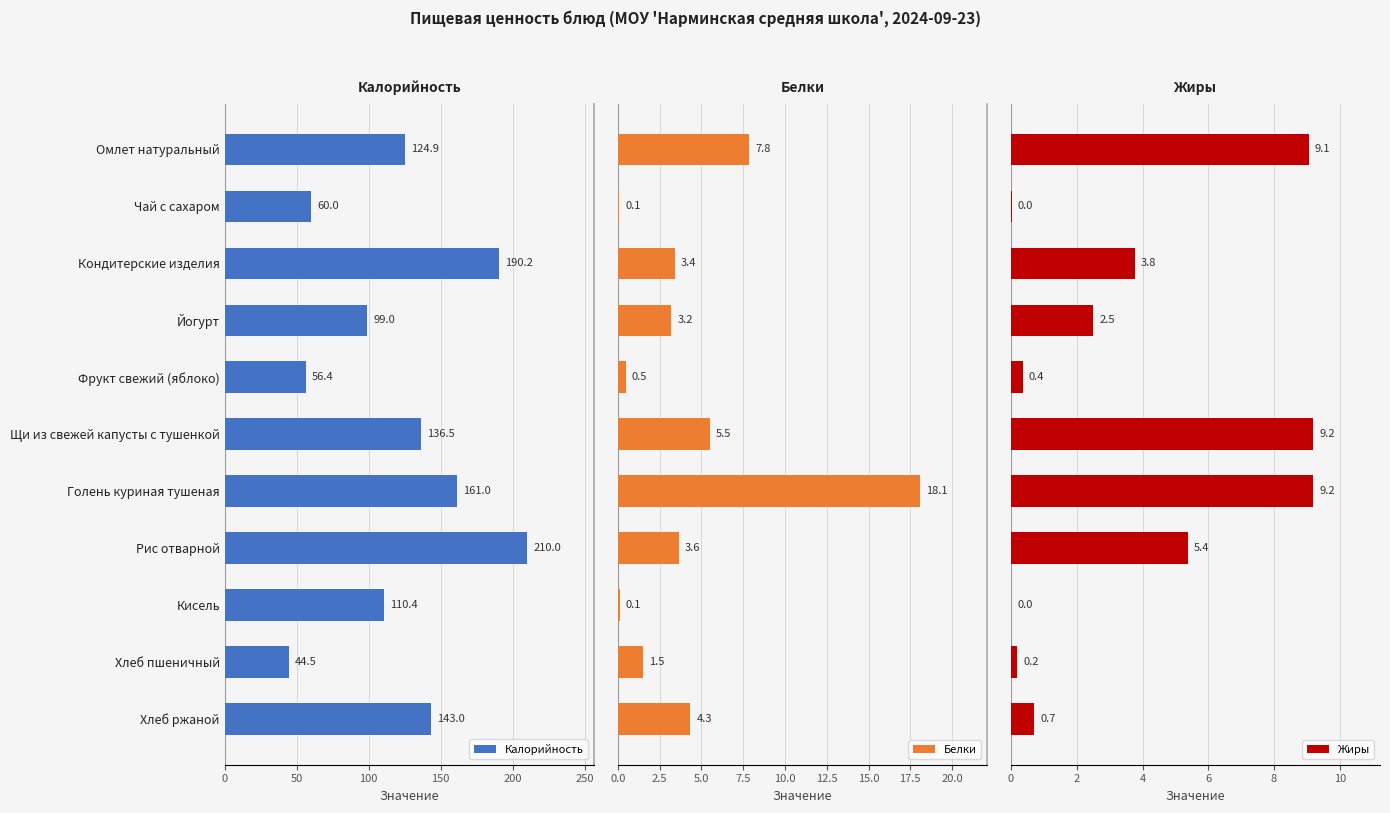

What is the difference between the maximum and minimum values in the Калорийность series?

165.5